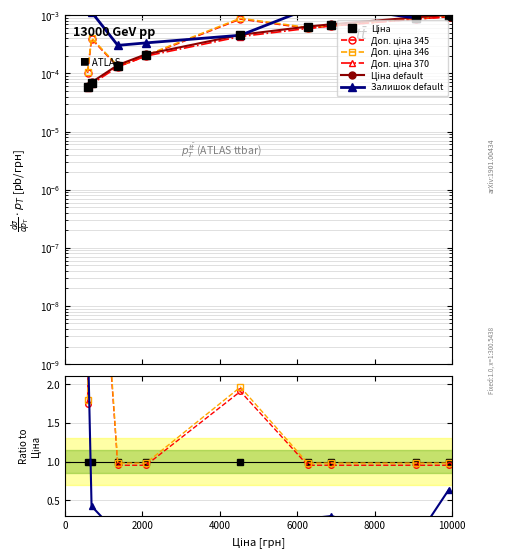

Between which two adjacent categories do Ціна and Доп. ціна first intersect?

689.63 and 1366.27